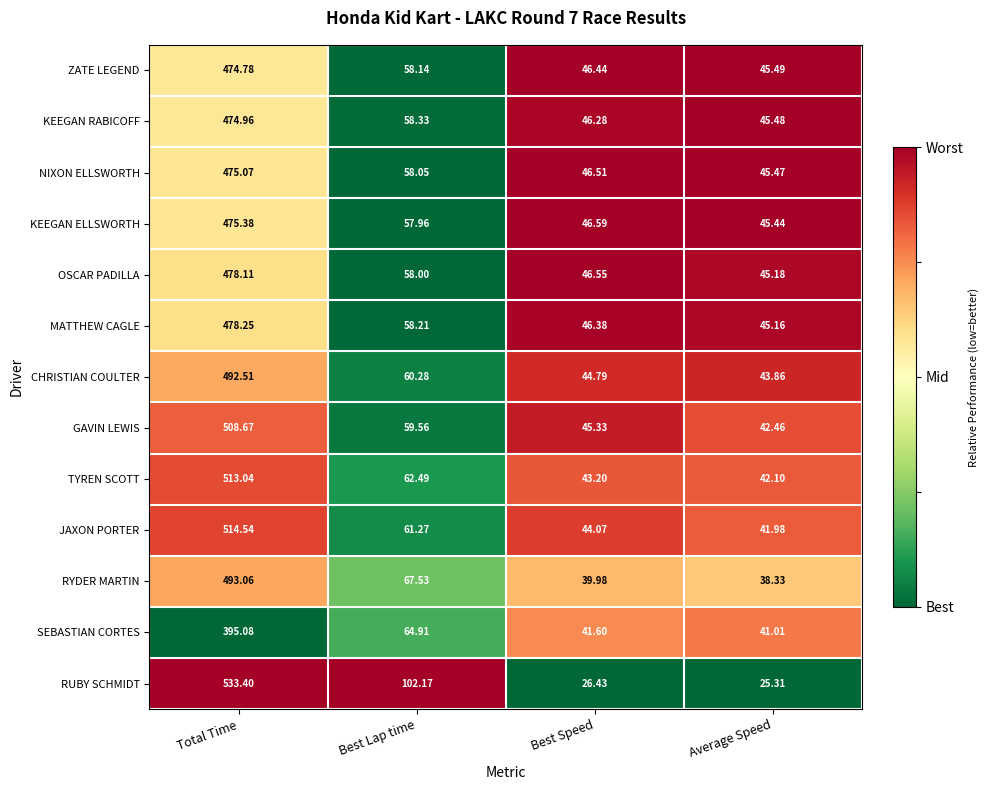

Which series has the widest spread of values?

RUBY SCHMIDT